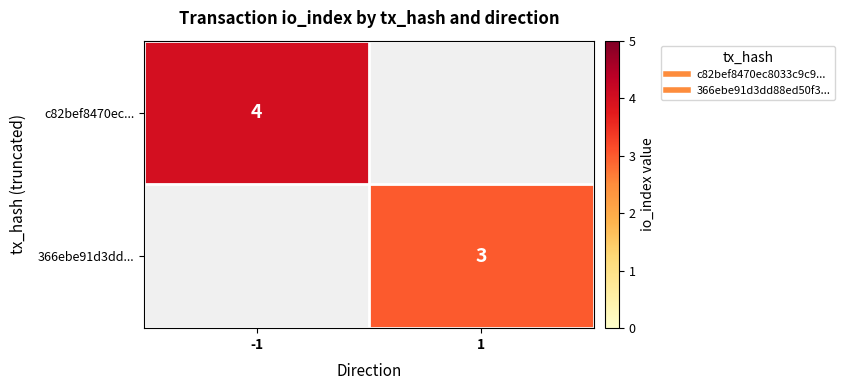

What is the minimum value shown in the chart?

3.0